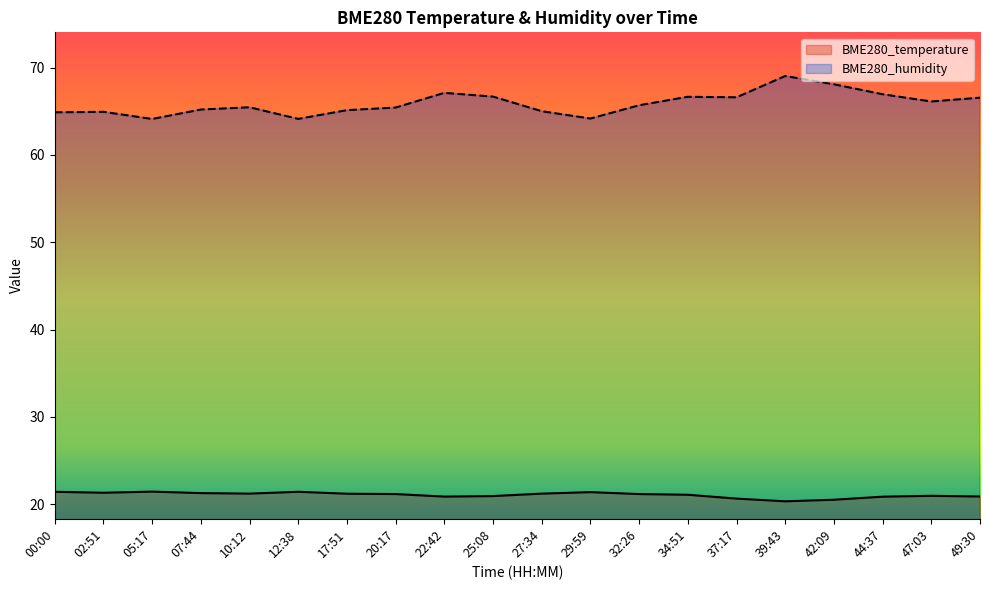

Between 39:43 and 07:44, which is larger?

07:44